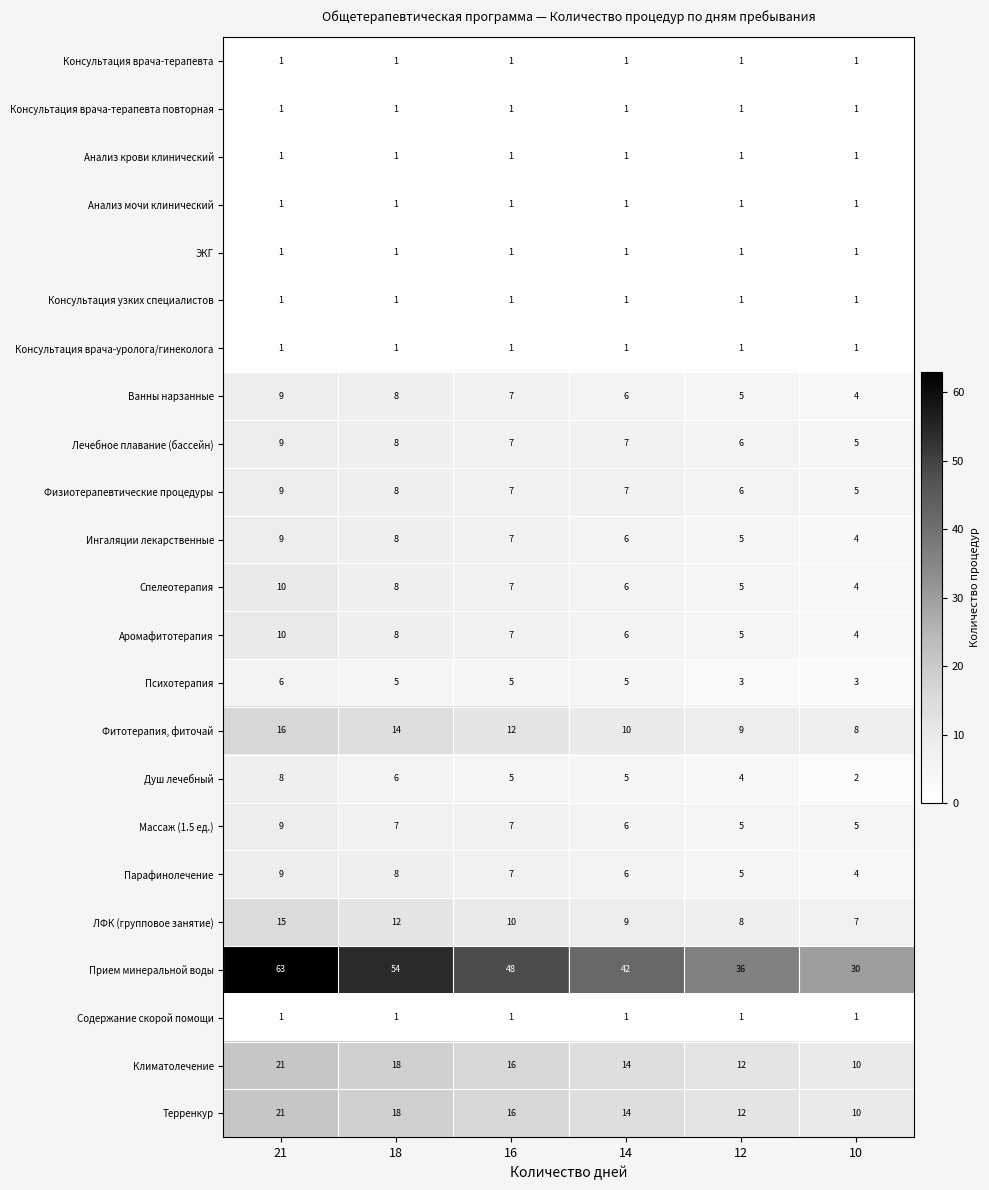

What is the greatest value displayed?

63